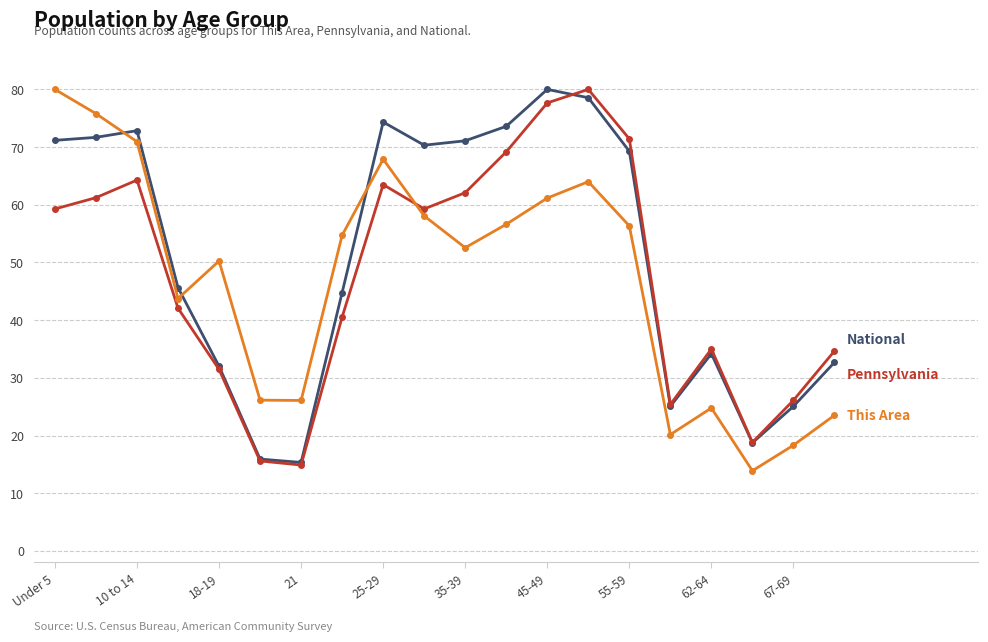

What is the maximum value shown in the chart?

80.0